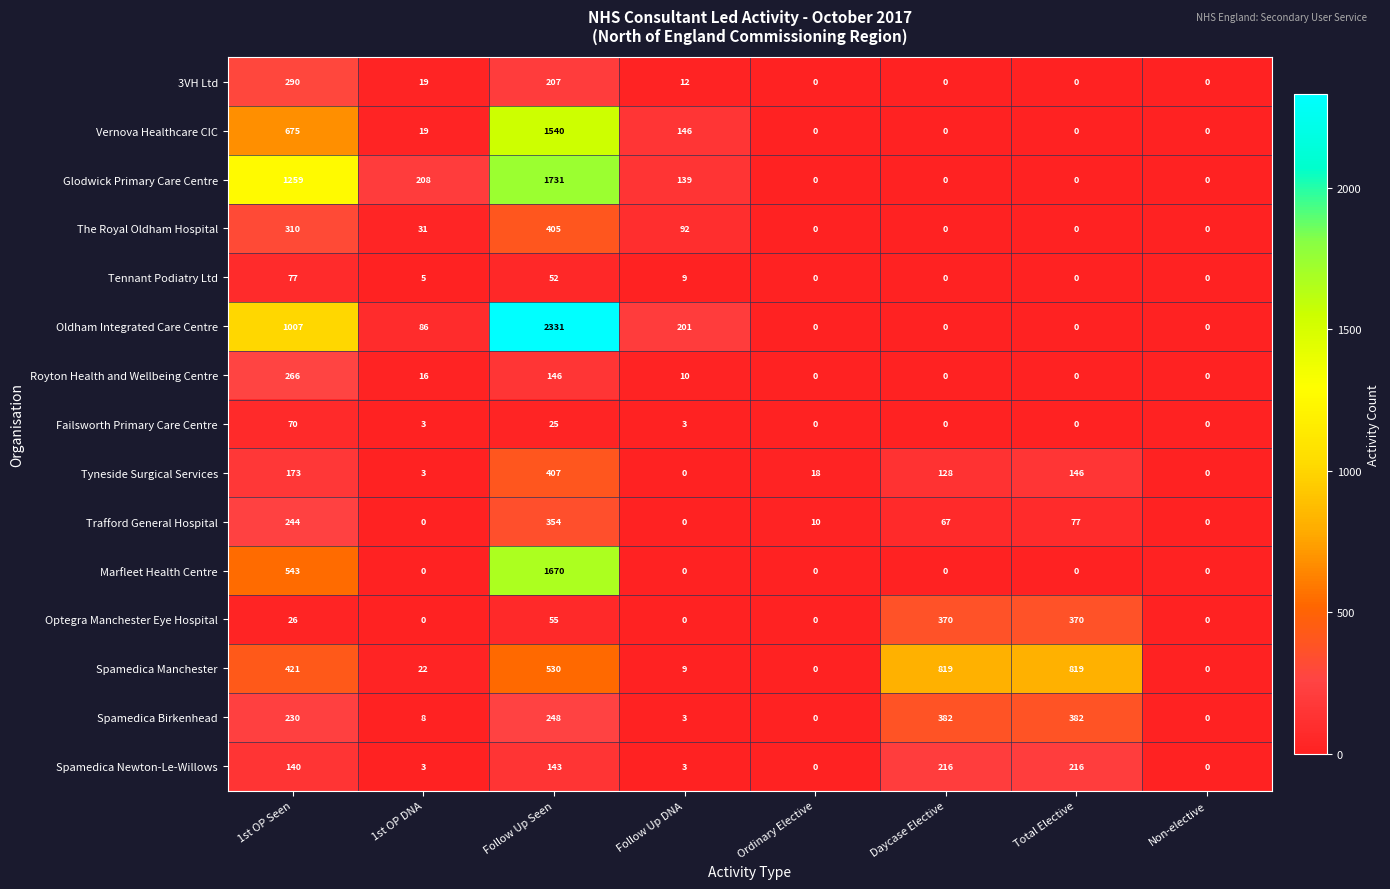

What is the difference between the highest and lowest values at Ordinary Elective?

18